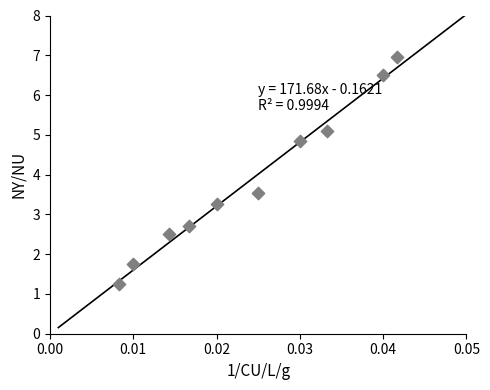

What is the average Y value?

3.8